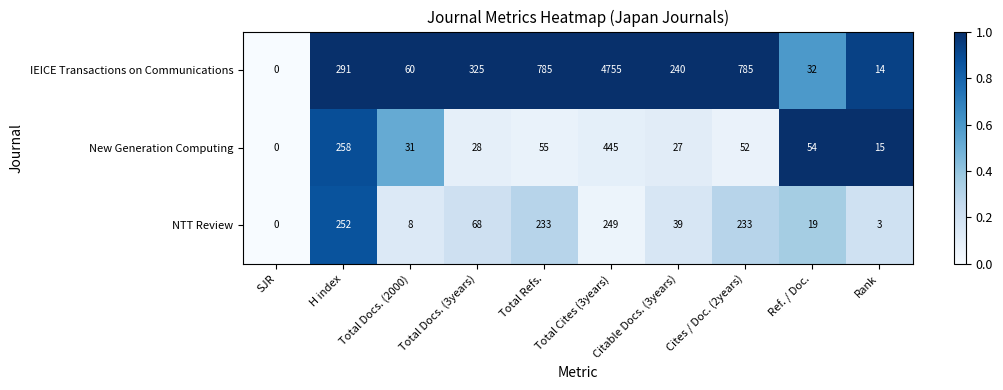

Rank the series by their maximum value, from lowest to highest.

NTT Review, New Generation Computing, IEICE Transactions on Communications